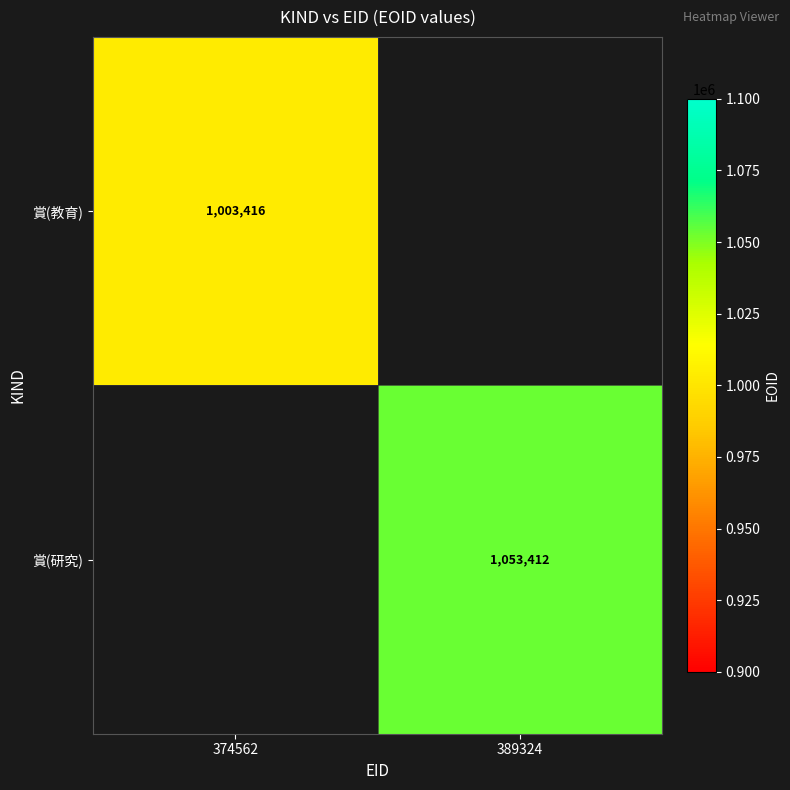

Is it true that 賞(教育) equals 1003416 at 374562?

True